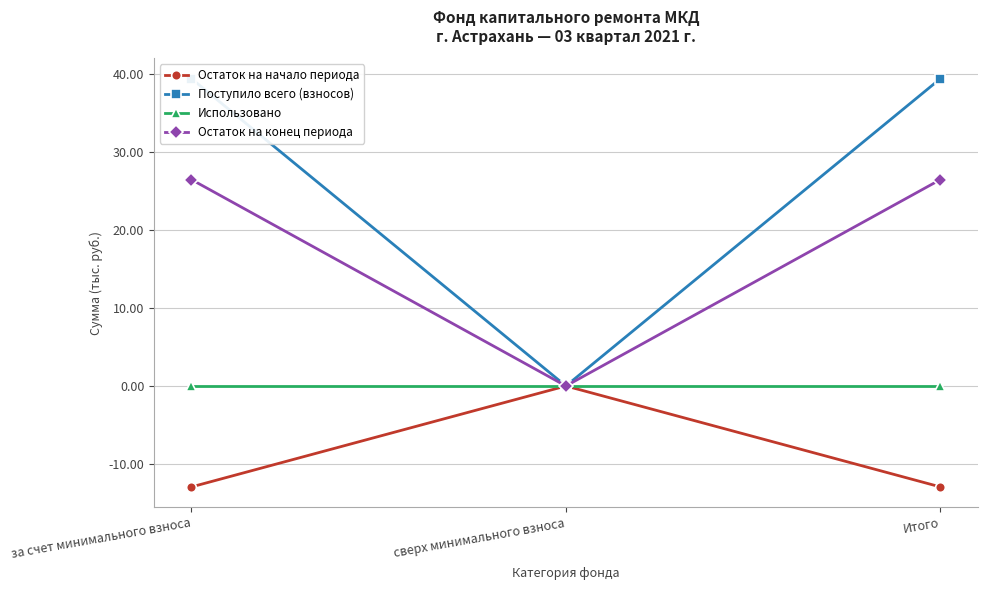

Is it true that Остаток на конец периода equals 16.3 at сверх минимального взноса?

False